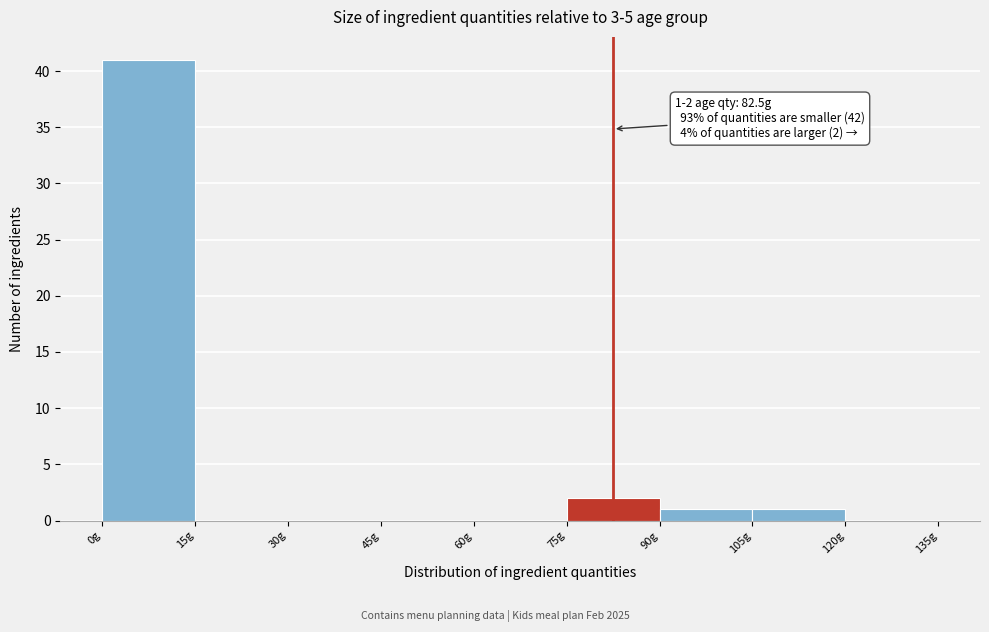

Over which range of the x-axis is the bar tallest?

0 to 15